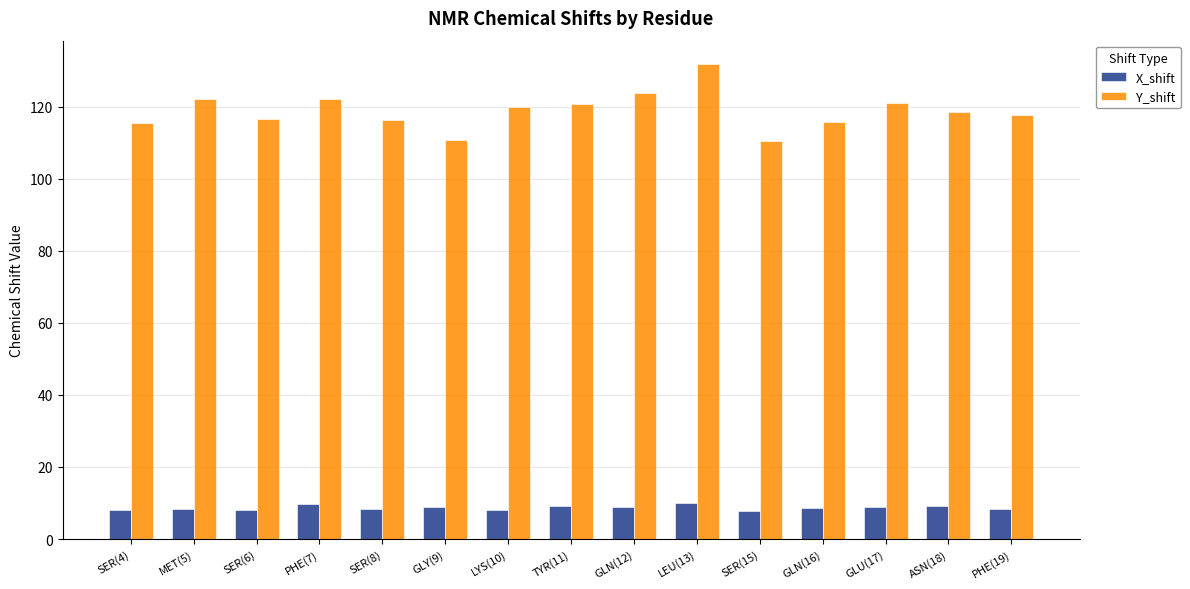

The Y_shift series shows 59.3 at SER(15). True or false?

False